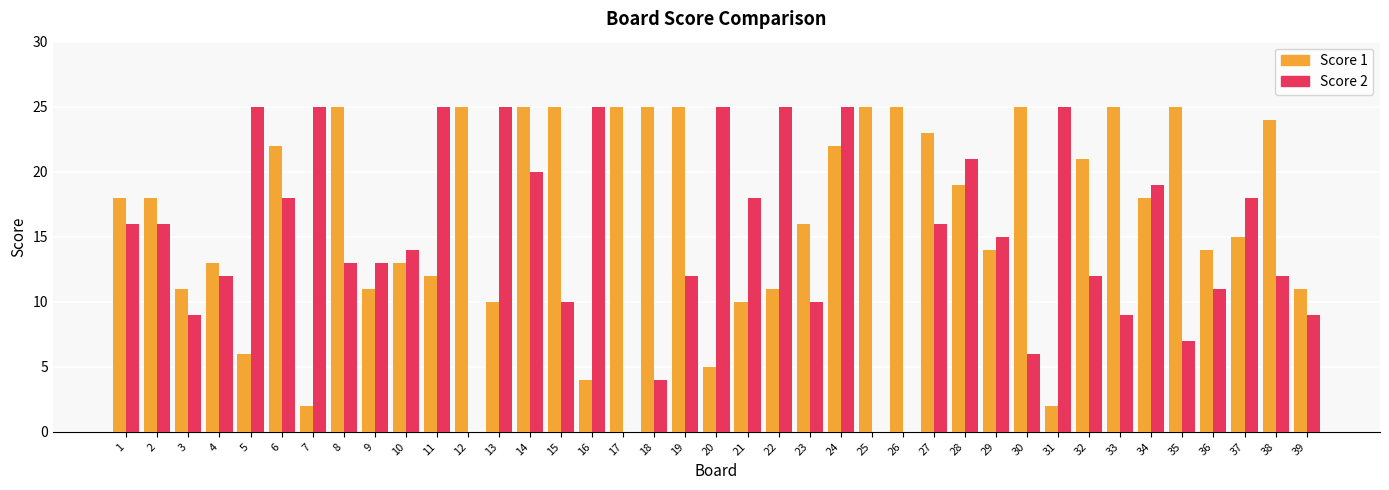

Does the chart contain stacked bars?

No